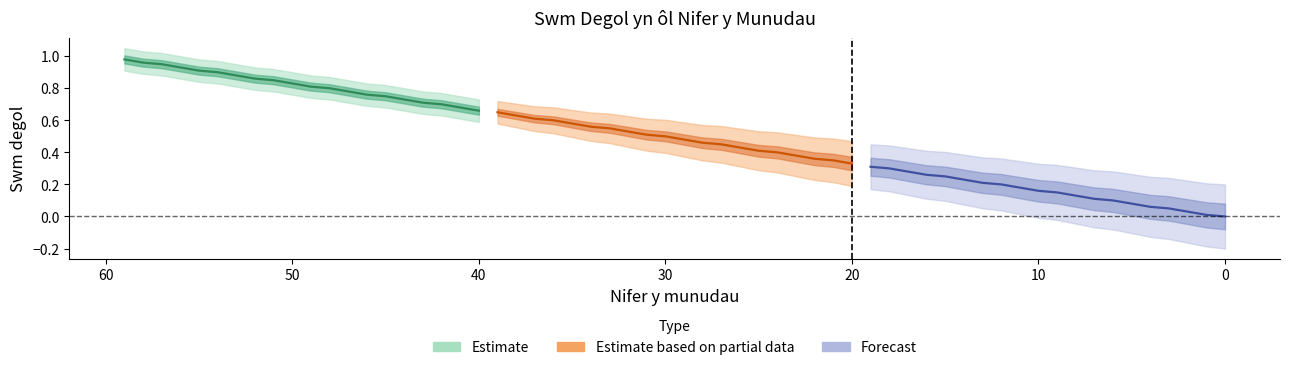

What are all the series names shown in the legend?

Estimate, Estimate based on partial data, Forecast